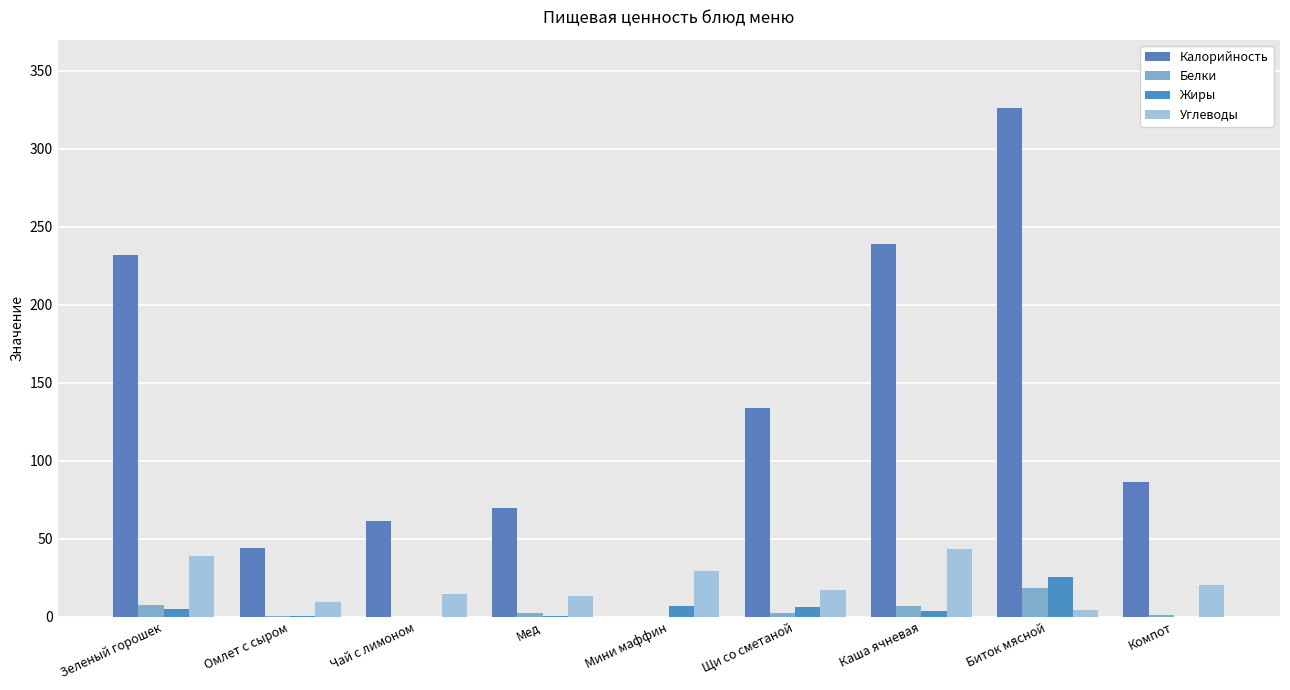

How many data points does each series have?

9